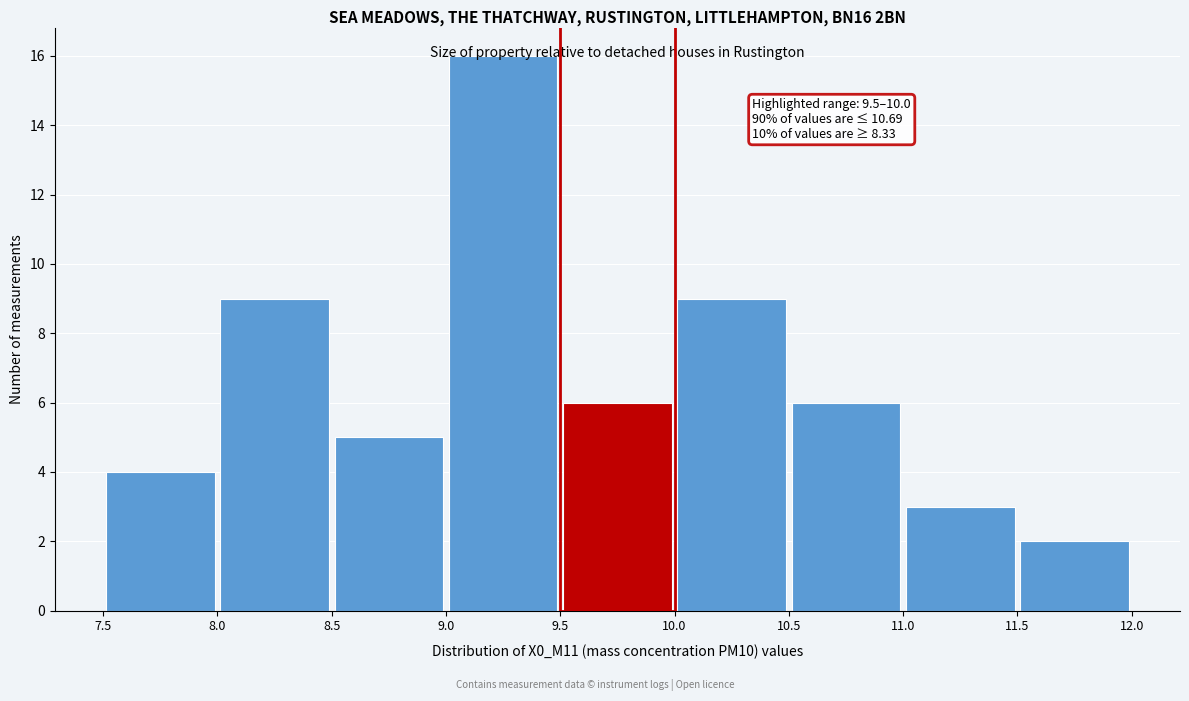

Over which range of the x-axis is the bar tallest?

9.0 to 9.5